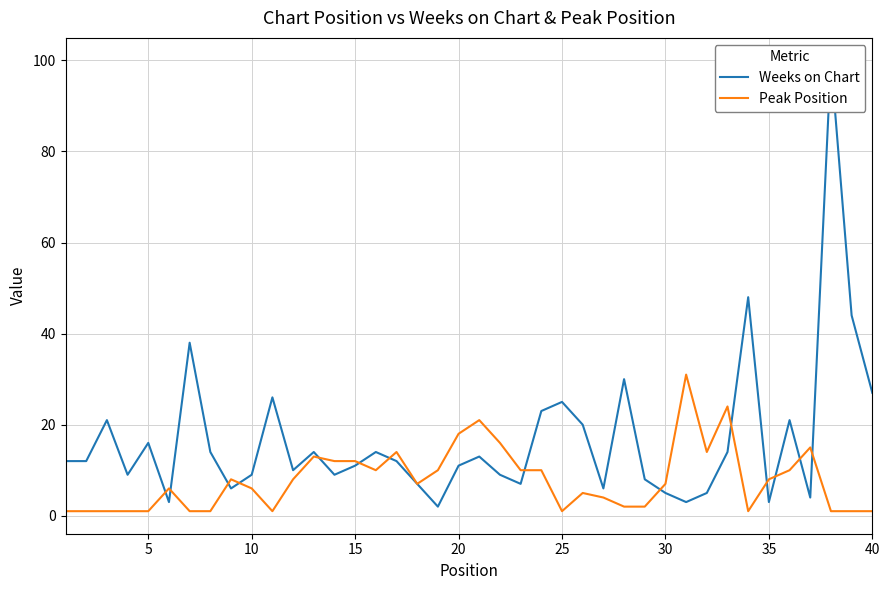

How many values in the Peak Position series are below 7?

19